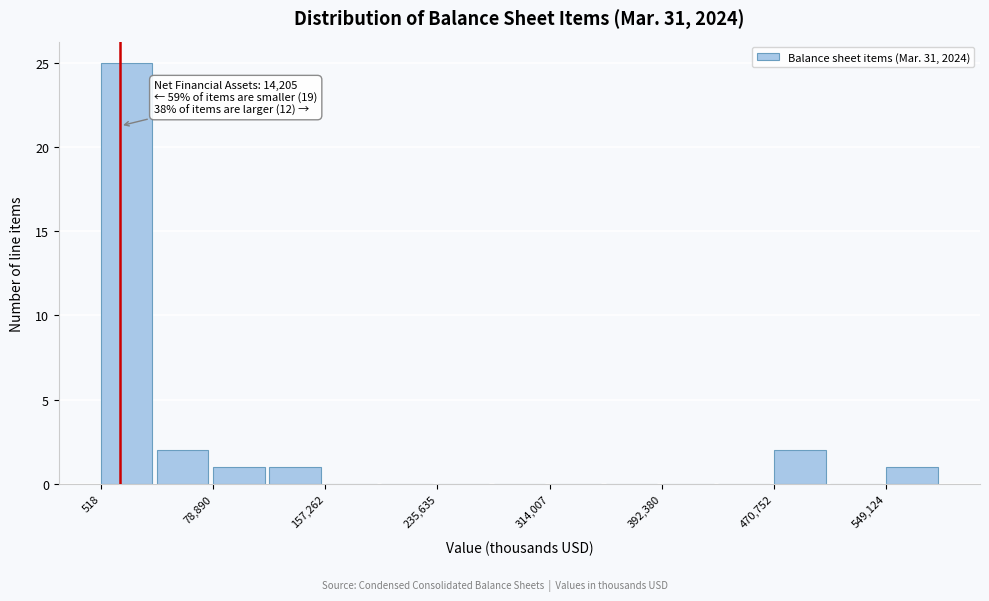

Read against the x-axis, roughly where is the centre of the tallest bar?

20000